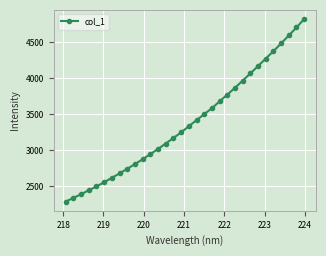

What is the value of the 30th point from the left?

4596.8